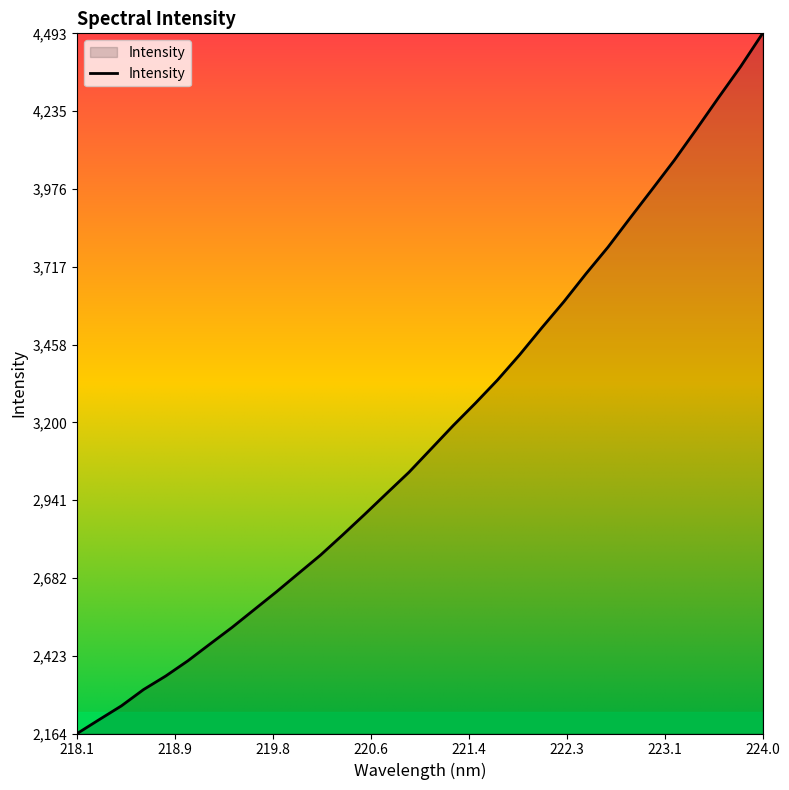

True or false: there are more than 0 points higher than both neighbors.

False